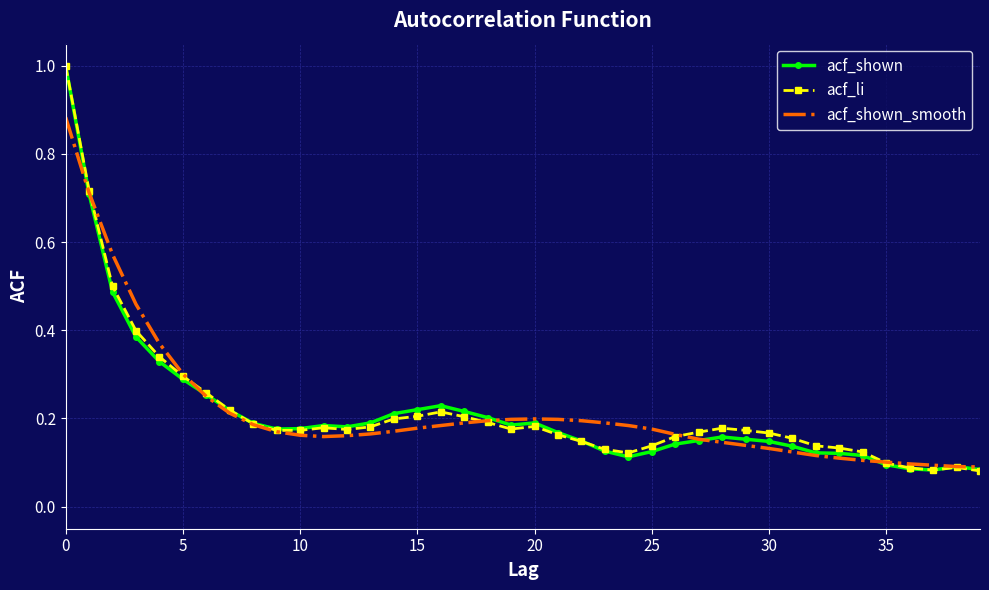

What is the greatest value displayed?

1.0